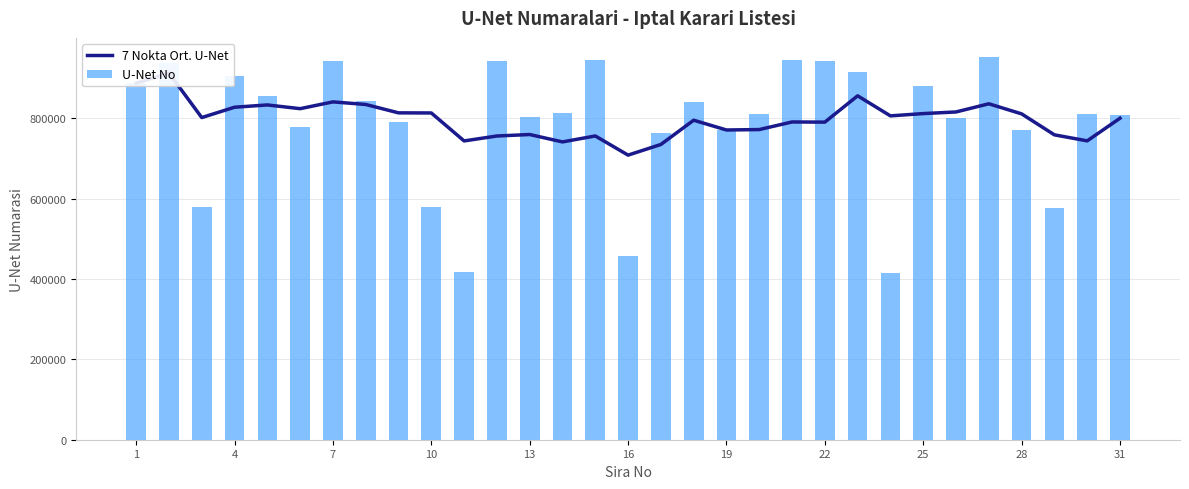

Reading left to right, list all the values displayed in this chart.

7 Nokta Ort. U-Net: 887289.0	912229.0	801575.7	827317.2	833018.0	823720.0	840614.7	834184.3	813295.1	813045.9	743470.9	755750.9	759389.3	741016.9	755820.3	708158.4	734651.3	794996.7	770709.3	771738.4	790656.4	790230.3	855714.0	805810.9	811506.0	815539.1	835872.0	810803.1	758592.6	743674.0	799908.7
U-Net No: 887289.0	937169.0	580269.0	904542.0	855821.0	777230.0	941983.0	842276.0	790945.0	578524.0	417517.0	941781.0	802699.0	813376.0	945900.0	457312.0	763974.0	839935.0	771769.0	809903.0	945802.0	942917.0	915698.0	414652.0	879801.0	800001.0	952233.0	770320.0	577443.0	811268.0	808295.0